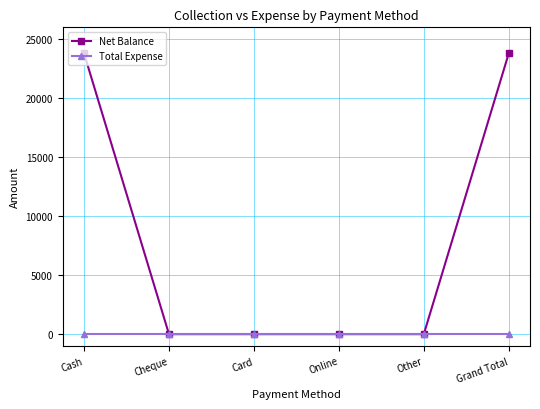

Which series has the largest range (max minus min)?

Net Balance